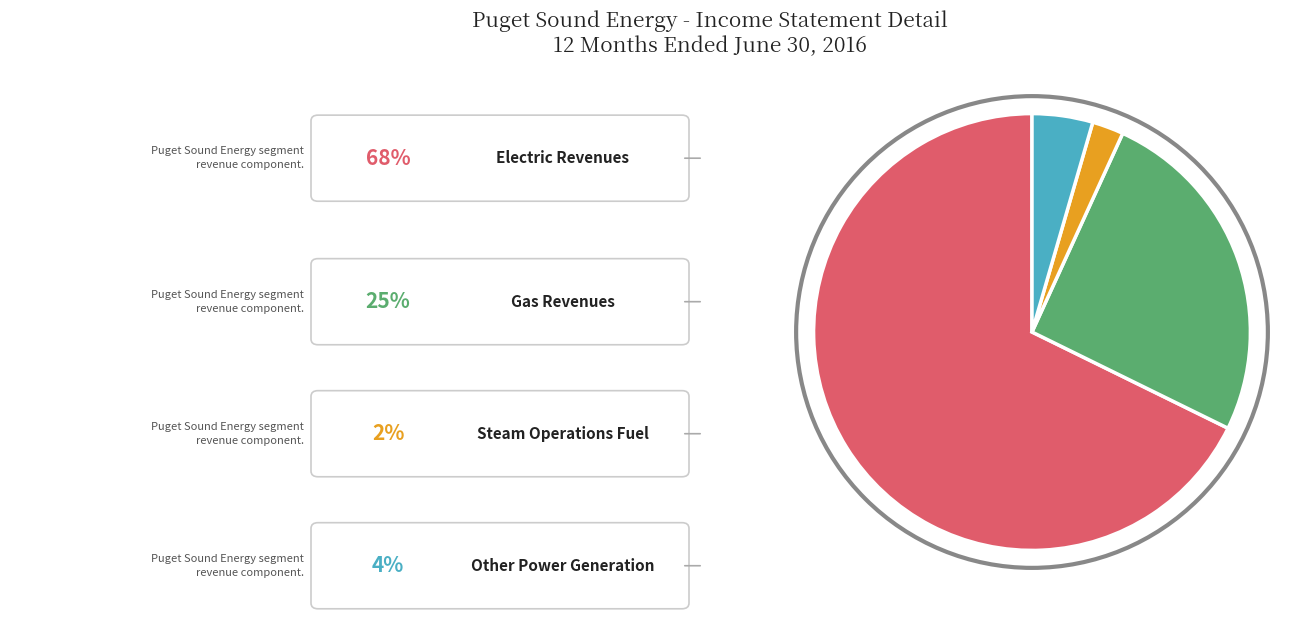

Does any single category account for the majority?

Yes